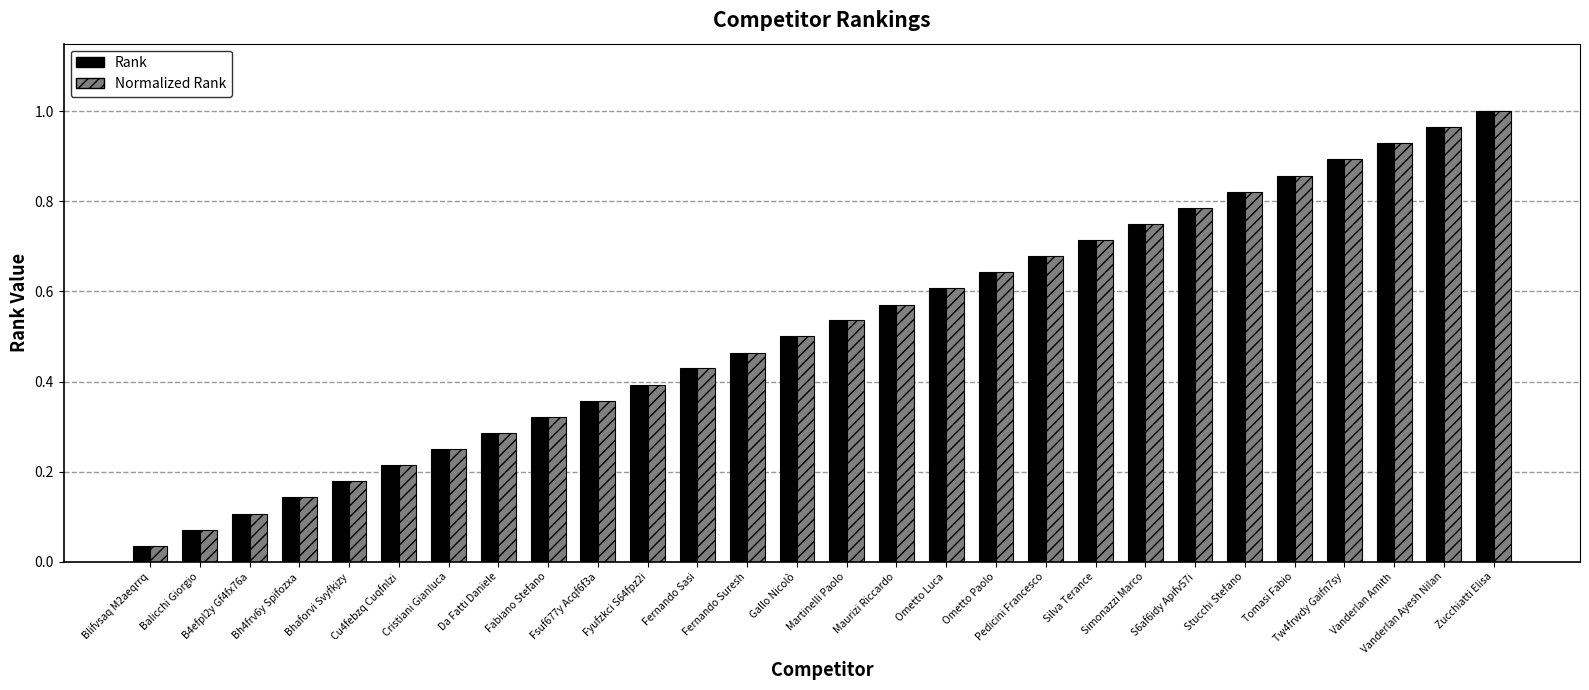

What is the sum of all Normalized Rank values?

14.5